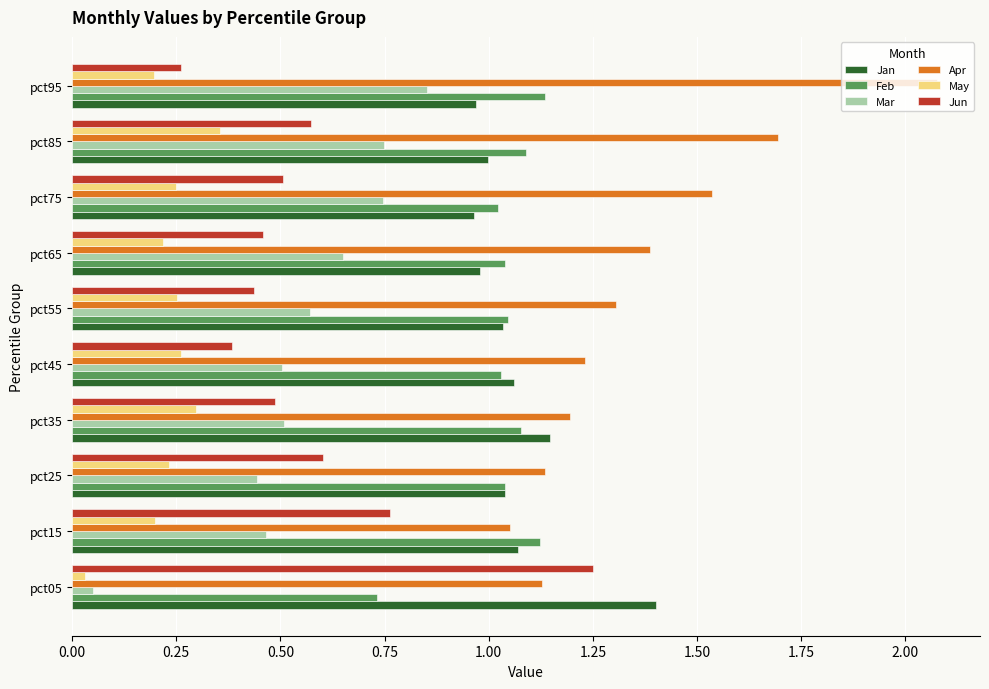

What is the total value across all series at pct95?

5.5